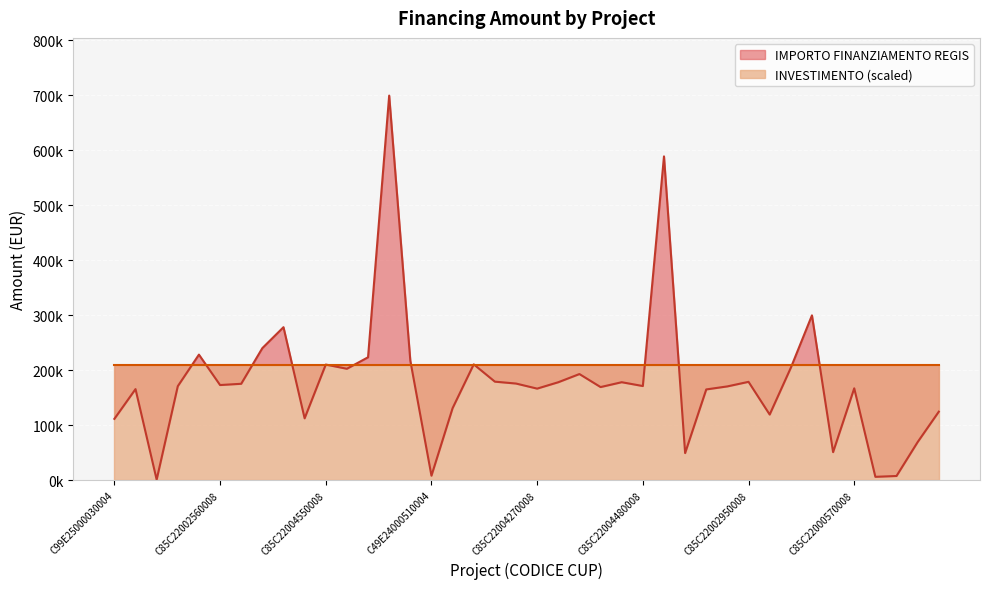

What is the sum of the values at C85C22003960008 and C49E25000030004?

204064.8